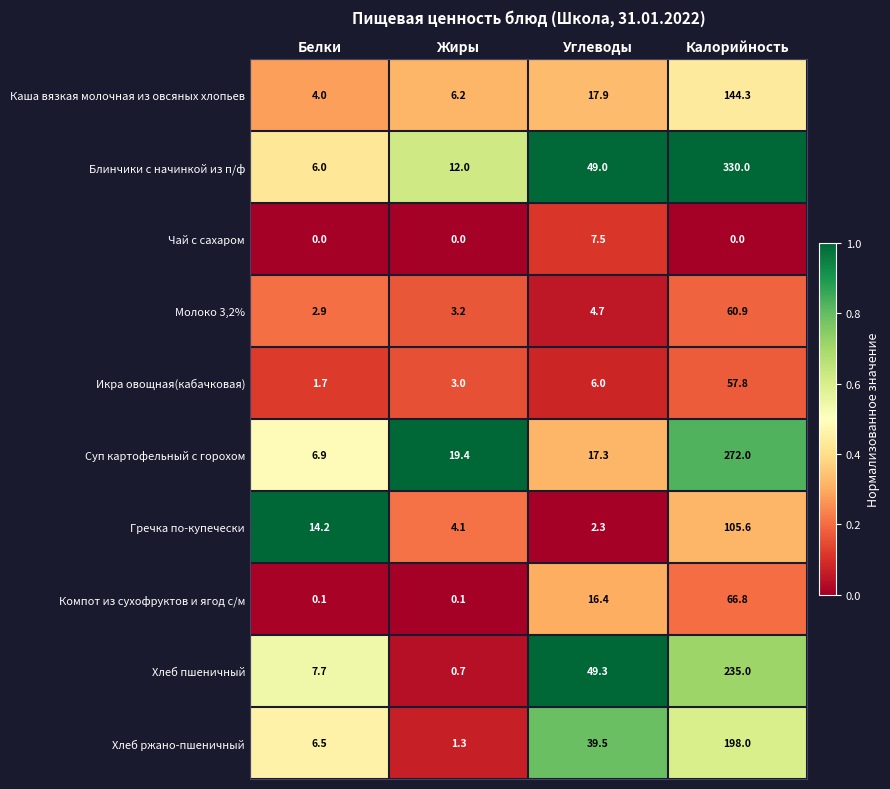

Where is Икра овощная(кабачковая) nearest to the value 29?

Углеводы